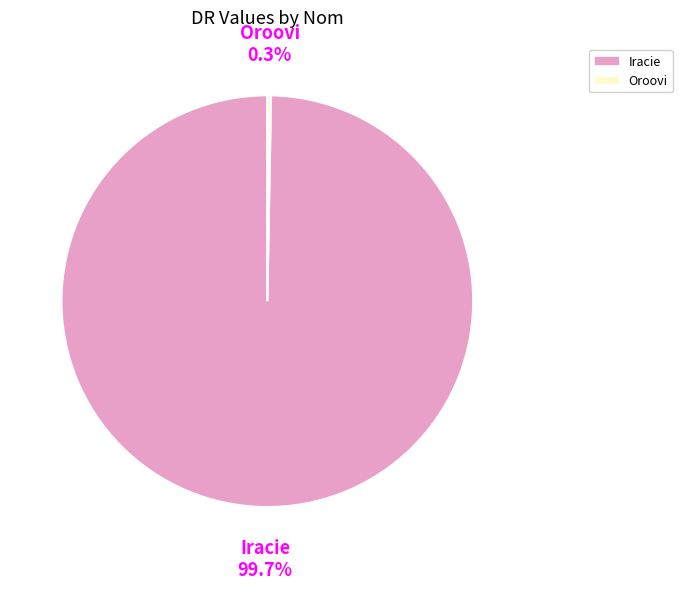

Does Oroovi account for over 50% of the chart?

No